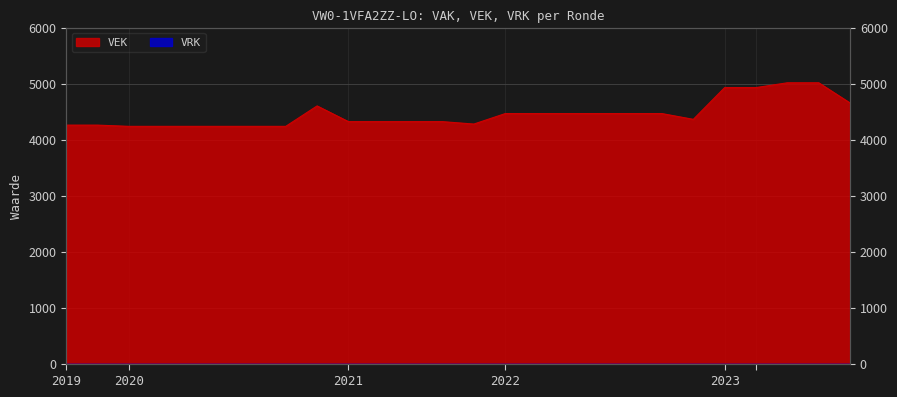

What is the greatest value displayed?

5014